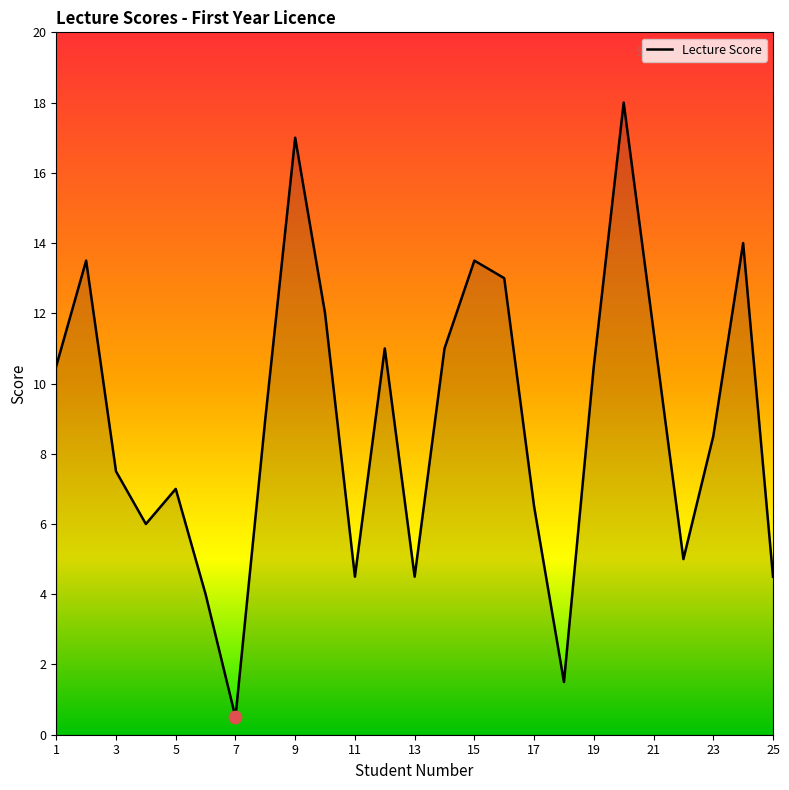

What is the difference between the maximum and minimum values?

17.5